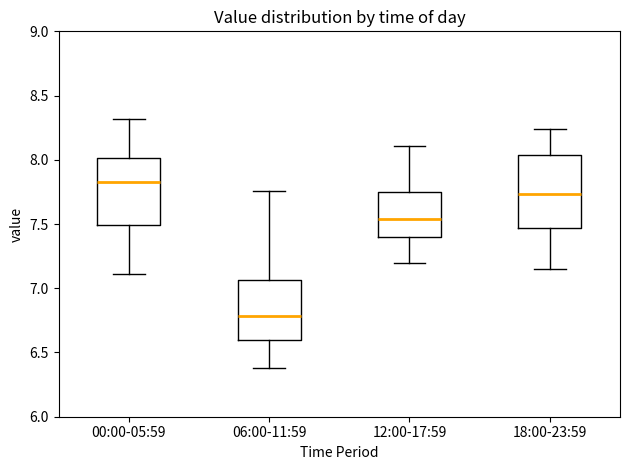

Where is the lower edge of the box for 06:00-11:59 on the y-axis? The values are not printed on the chart, so give them approximately, as read against the axis.

6.60